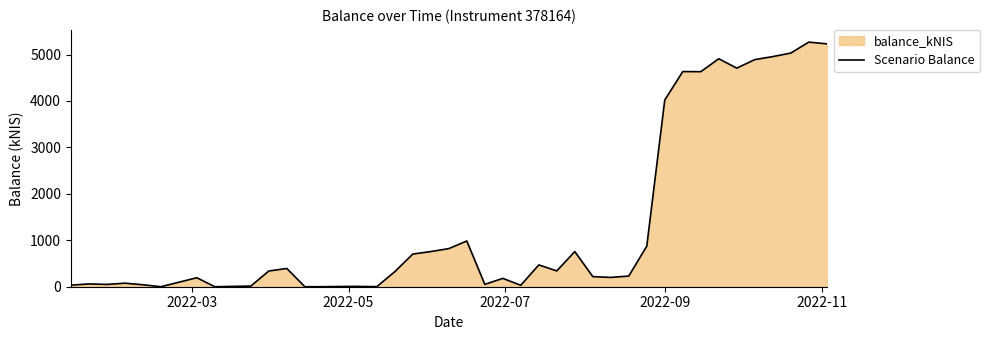

What is the average value?

1410.6